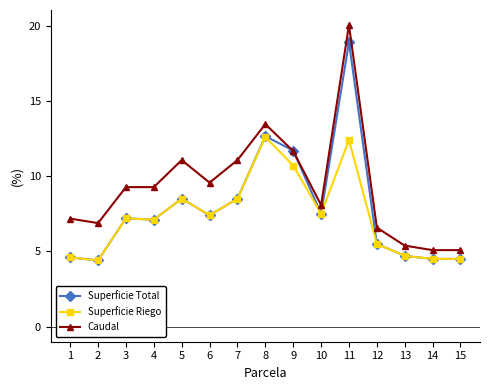

Rank the series by their maximum value, from highest to lowest.

Caudal, Superficie Total, Superficie Riego